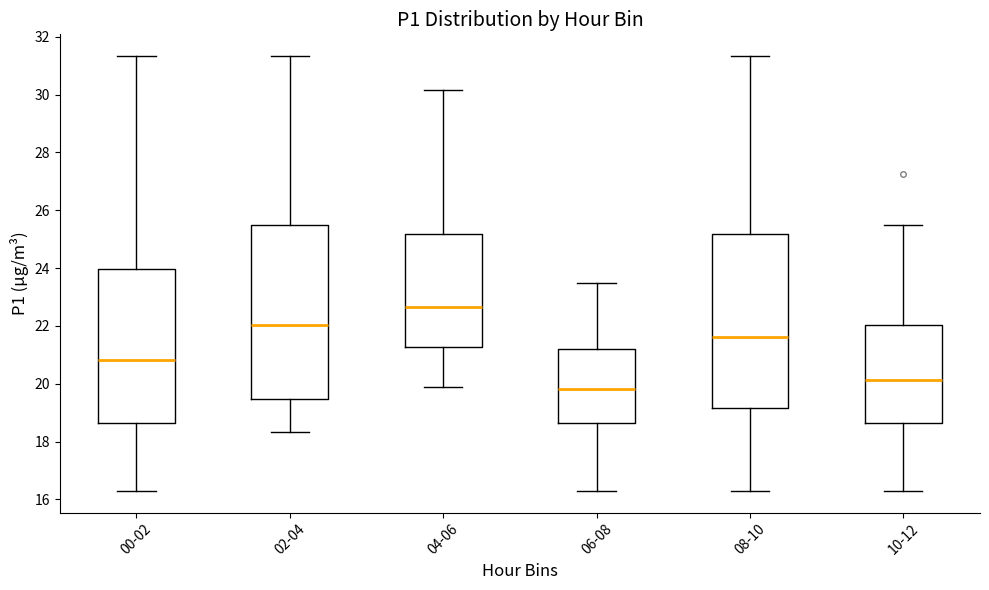

Reading left to right, transcribe this box plot: for each box, give where its median line is, the range the box spans, and where its two whiskers end, as read against the y-axis. The values are not printed on the chart, so give them approximately, as read against the axis.

00-02: median 20.8, box 18.6 to 24.0, whiskers 16.4 to 31.4
02-04: median 22.0, box 19.4 to 25.6, whiskers 18.4 to 31.4
04-06: median 22.6, box 21.2 to 25.2, whiskers 19.8 to 30.2
06-08: median 19.8, box 18.6 to 21.2, whiskers 16.4 to 23.4
08-10: median 21.6, box 19.2 to 25.2, whiskers 16.4 to 31.4
10-12: median 20.2, box 18.6 to 22.0, whiskers 16.4 to 25.6